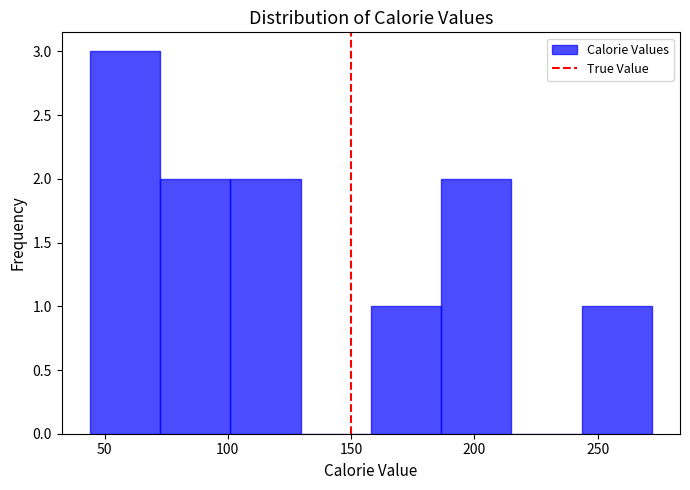

Which range on the x-axis has the tallest bar?

44.0 to 72.5